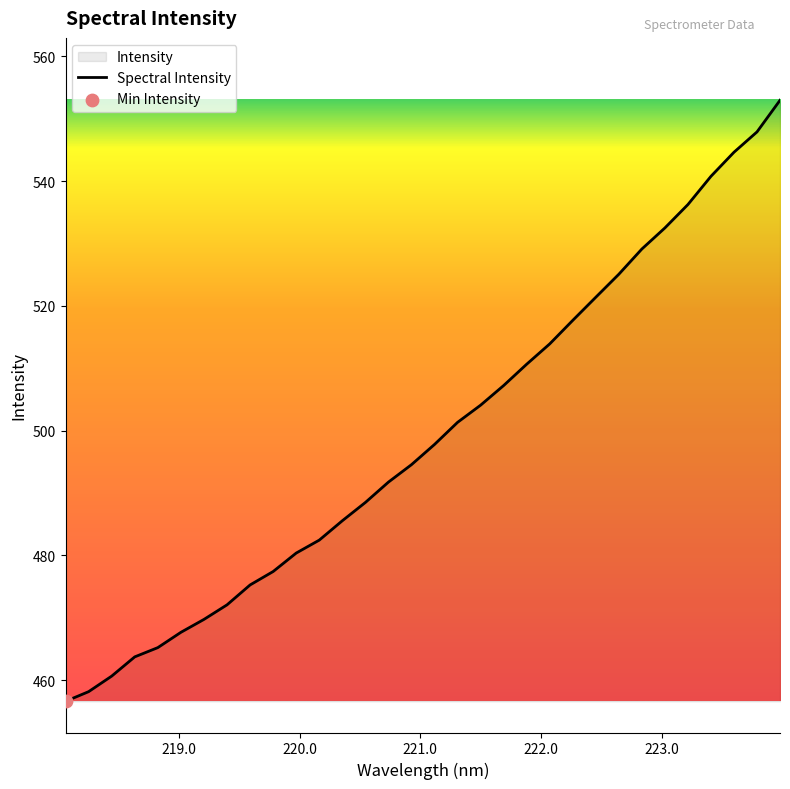

What is the minimum value shown in the chart?

456.6